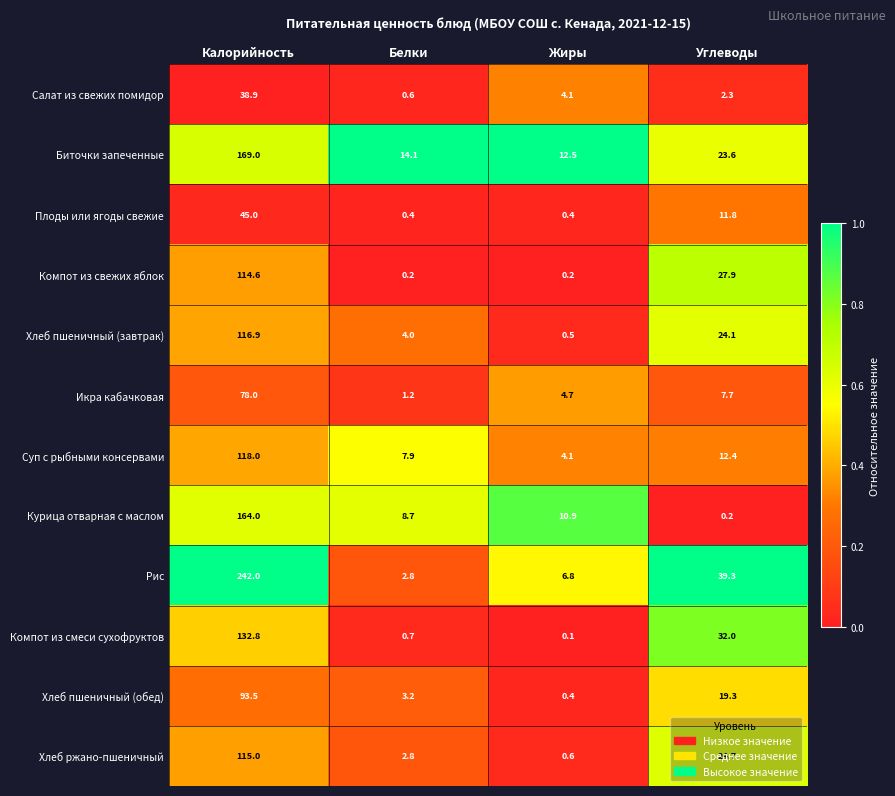

What is the total value across all series at Жиры?

45.3